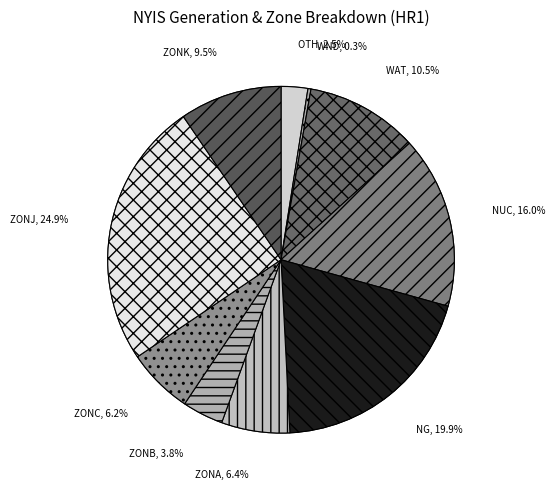

To the nearest percent, what is the difference between the WAT and ZONK slice percentages?

1%